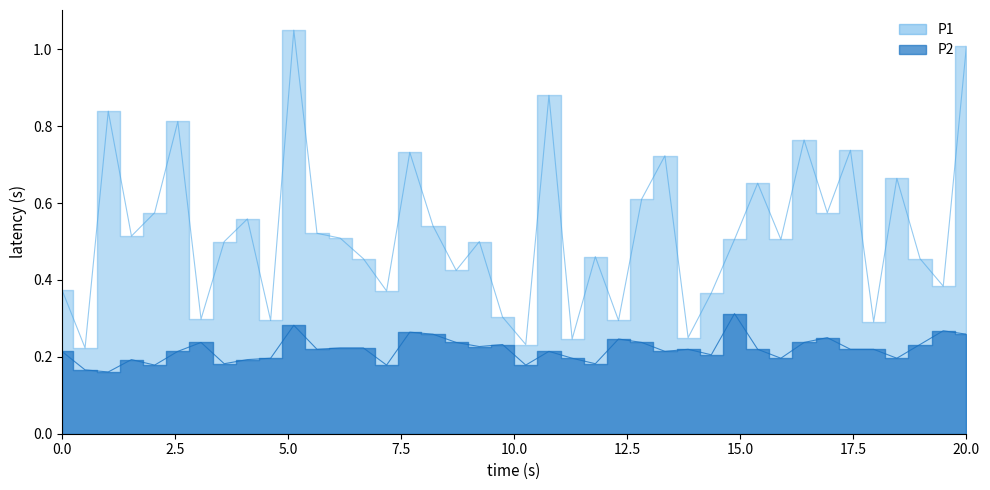

Reading left to right, what are all the values shown in this chart?

P1: 0.4	0.2	0.8	0.5	0.6	0.8	0.3	0.5	0.6	0.3	1.1	0.5	0.5	0.5	0.4	0.7	0.5	0.4	0.5	0.3	0.2	0.9	0.2	0.5	0.3	0.6	0.7	0.2	0.4	0.5	0.7	0.5	0.8	0.6	0.7	0.3	0.7	0.5	0.4	1.0
P2: 0.2	0.2	0.2	0.2	0.2	0.2	0.2	0.2	0.2	0.2	0.3	0.2	0.2	0.2	0.2	0.3	0.3	0.2	0.2	0.2	0.2	0.2	0.2	0.2	0.2	0.2	0.2	0.2	0.2	0.3	0.2	0.2	0.2	0.2	0.2	0.2	0.2	0.2	0.3	0.3